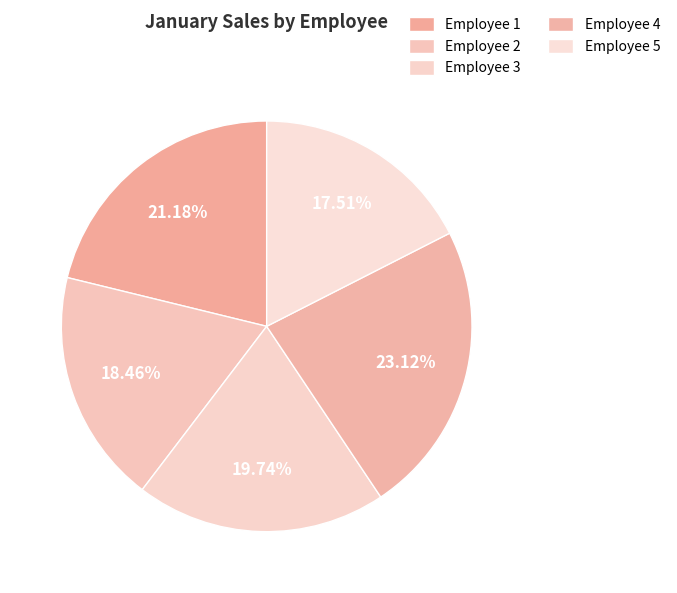

To the nearest percent, what portion does Employee 4 represent?

23%